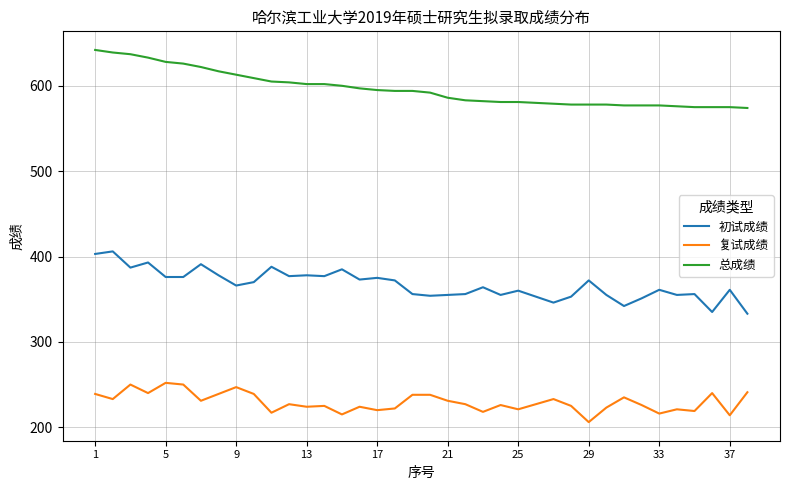

Rank the series by their average value, from highest to lowest.

总成绩, 初试成绩, 复试成绩